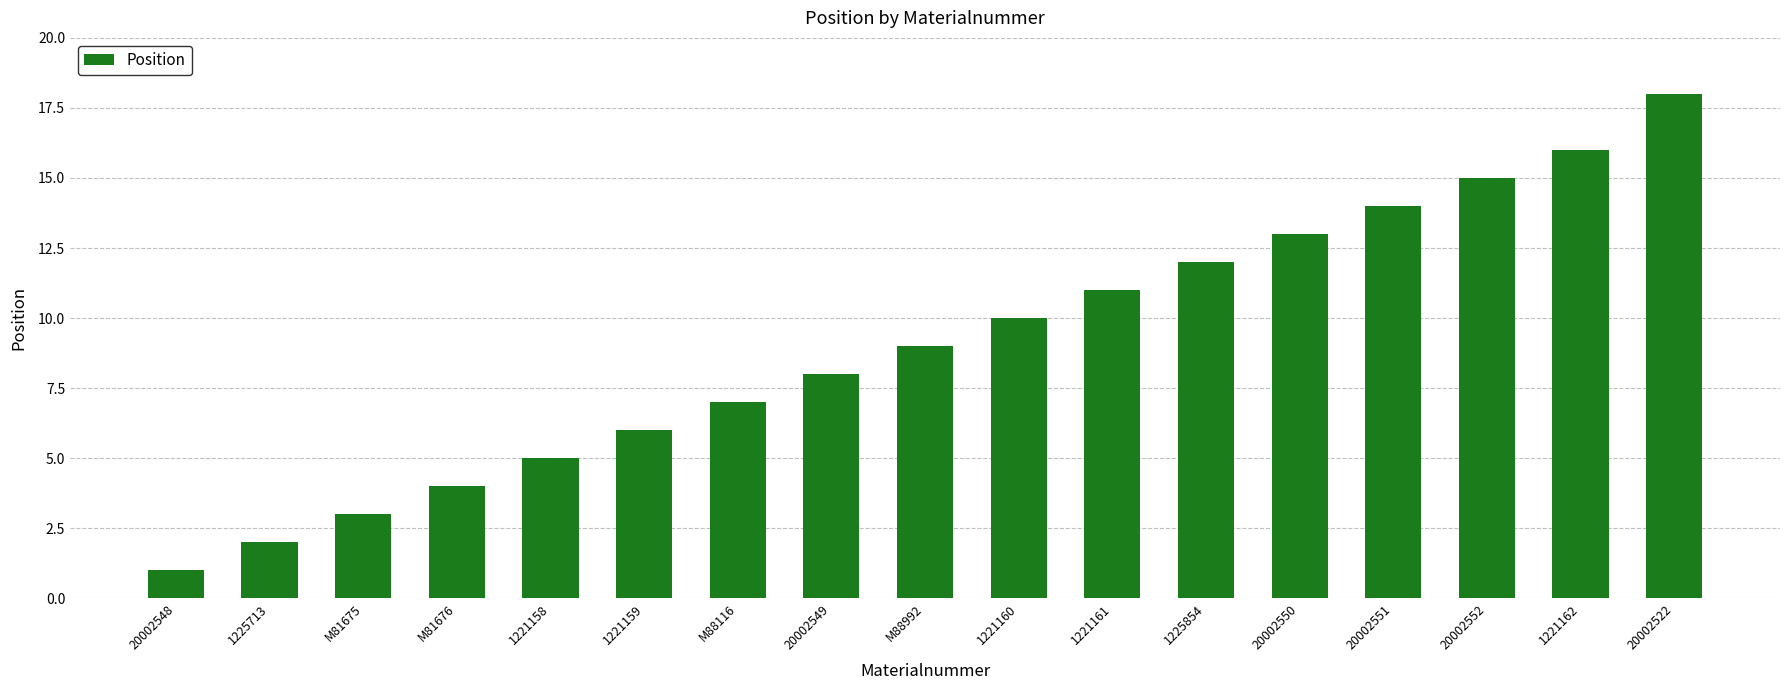

What is the value of the 9th bar from the left?

9